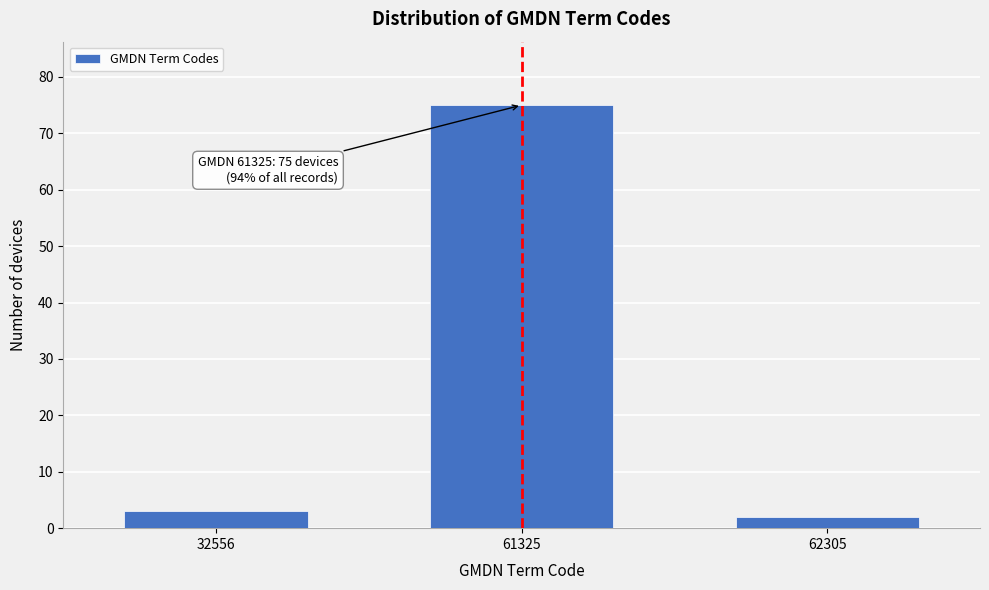

Reading left to right, what are all the values shown in this chart?

3	75	2